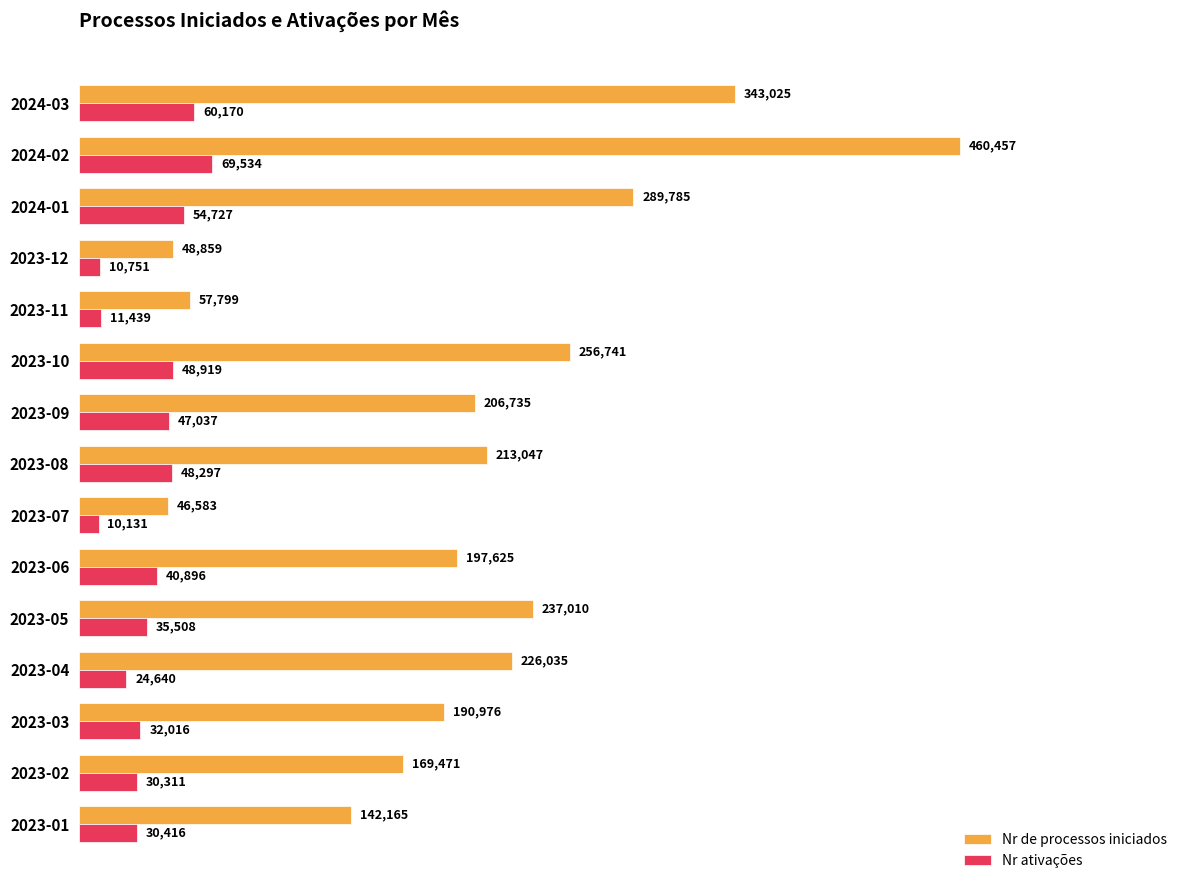

Which series has the largest range (max minus min)?

Nr de processos iniciados